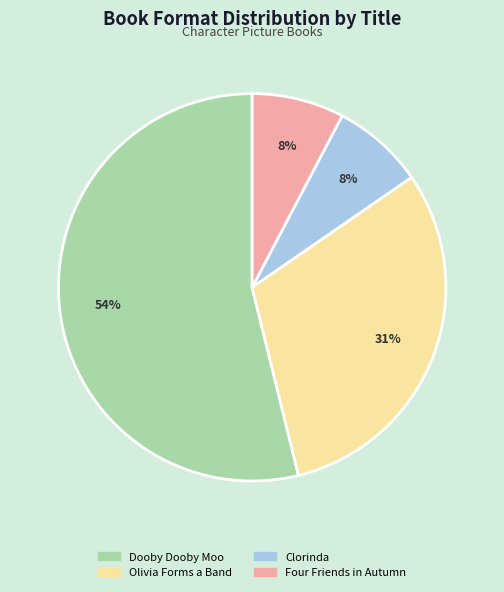

To the nearest percent, what portion does Clorinda represent?

8%